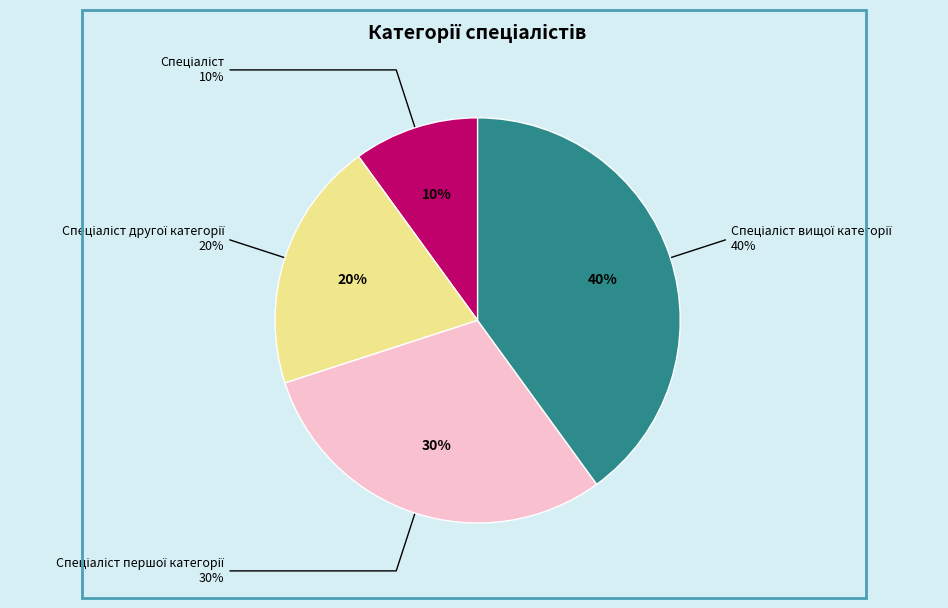

Which has a higher value, Спеціаліст першої категорії or Спеціаліст вищої категорії?

Спеціаліст вищої категорії